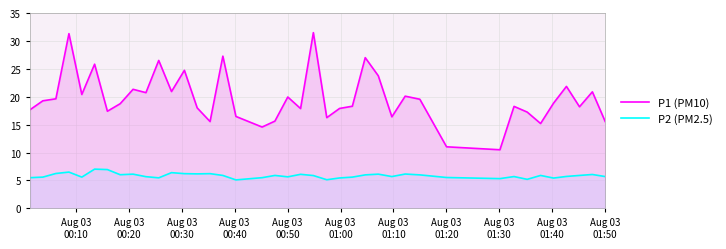

Reading left to right, list all the values displayed in this chart.

P1 (PM10): 17.7	19.3	19.6	31.3	20.4	25.8	17.4	18.8	21.3	20.7	26.5	20.9	24.7	18.0	15.6	27.3	16.5	14.6	15.6	19.9	17.9	31.5	16.2	17.9	18.3	27.0	23.8	16.4	20.1	19.6	11.0	10.5	18.3	17.2	15.2	18.9	21.9	18.2	20.9	15.6
P2 (PM2.5): 5.5	5.6	6.2	6.5	5.6	7.0	7.0	6.0	6.1	5.7	5.5	6.4	6.2	6.2	6.2	5.9	5.1	5.5	5.9	5.7	6.1	5.9	5.1	5.5	5.6	6.0	6.1	5.7	6.2	6.0	5.5	5.3	5.7	5.2	5.9	5.4	5.7	5.9	6.1	5.7